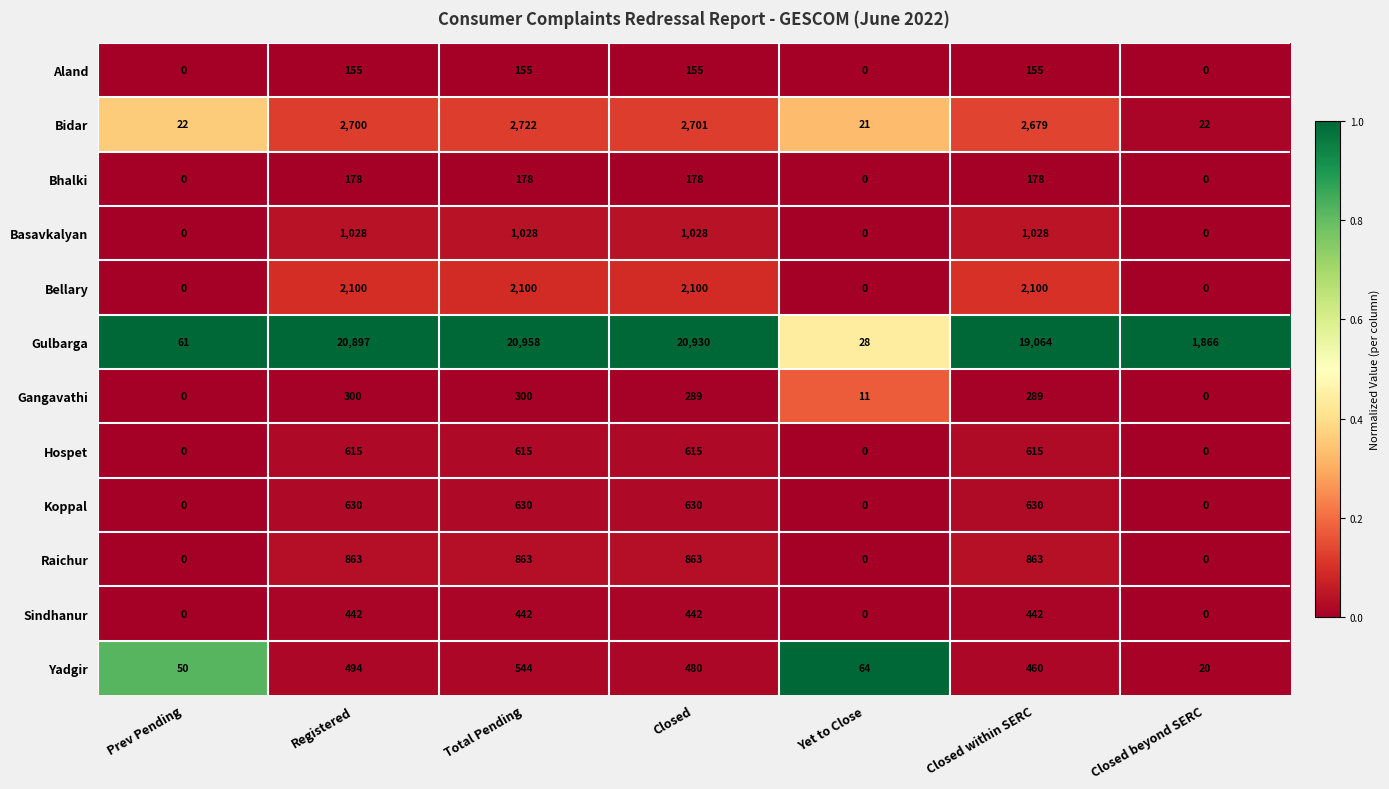

True or false: Koppal has a value of 0 at Prev Pending.

True